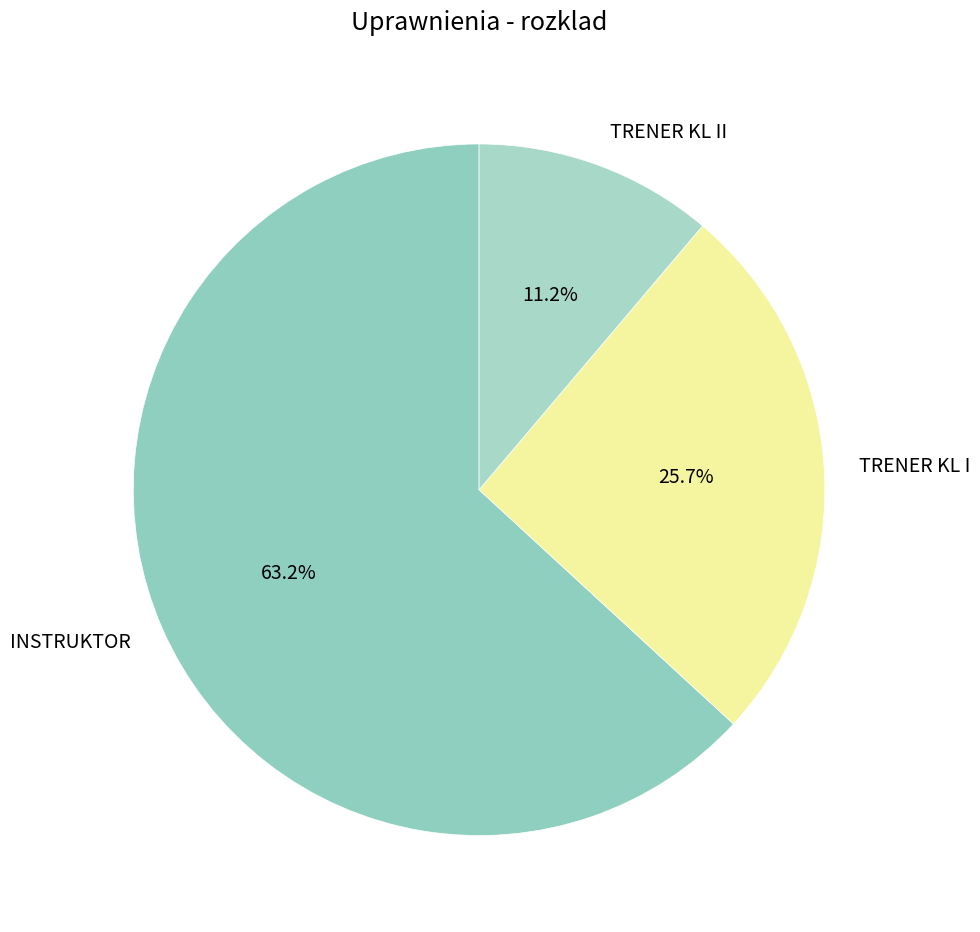

Is the sum of TRENER KL II and TRENER KL I greater than half?

No